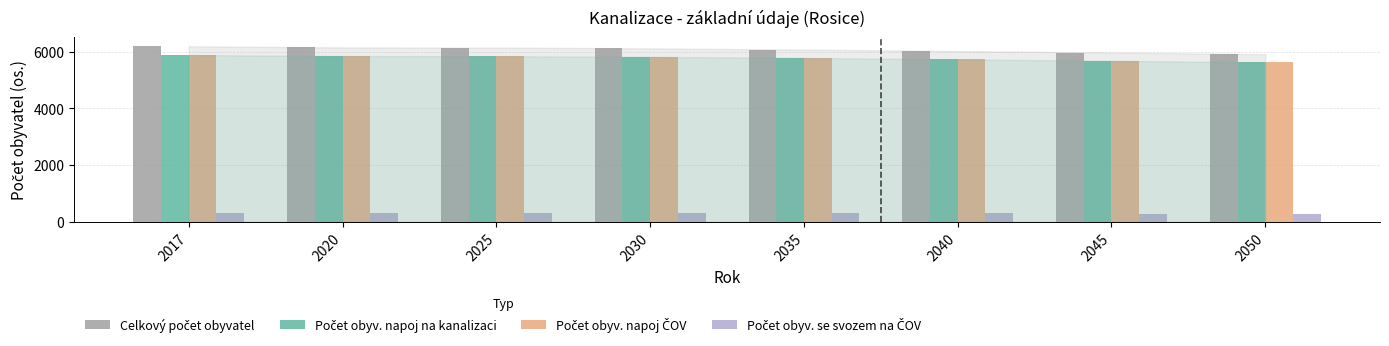

At how many categories does at least one series exceed 1253?

8